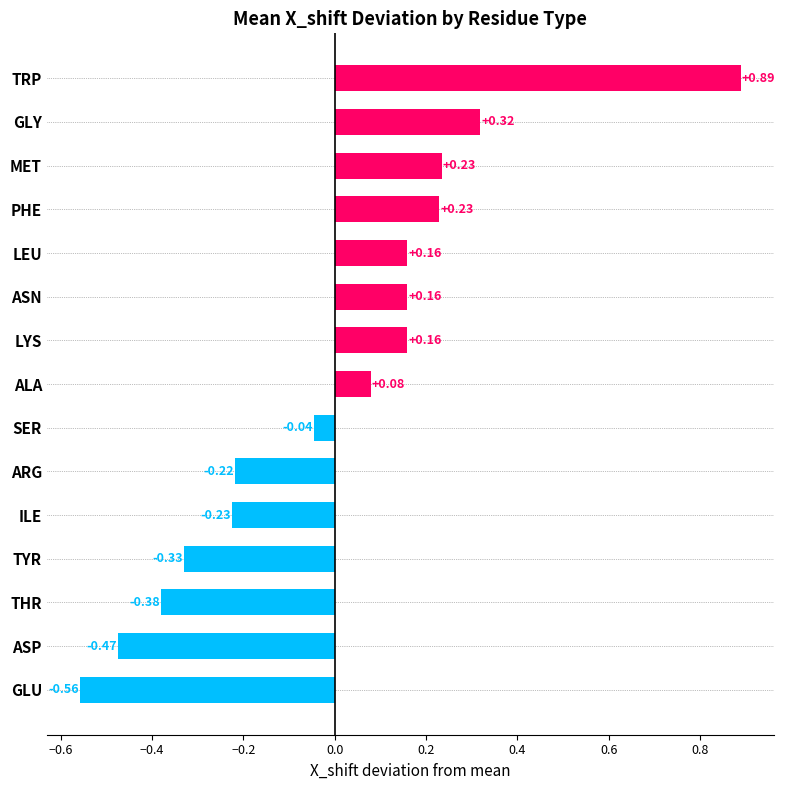

What is the difference between the values at PHE and ASP?

0.7